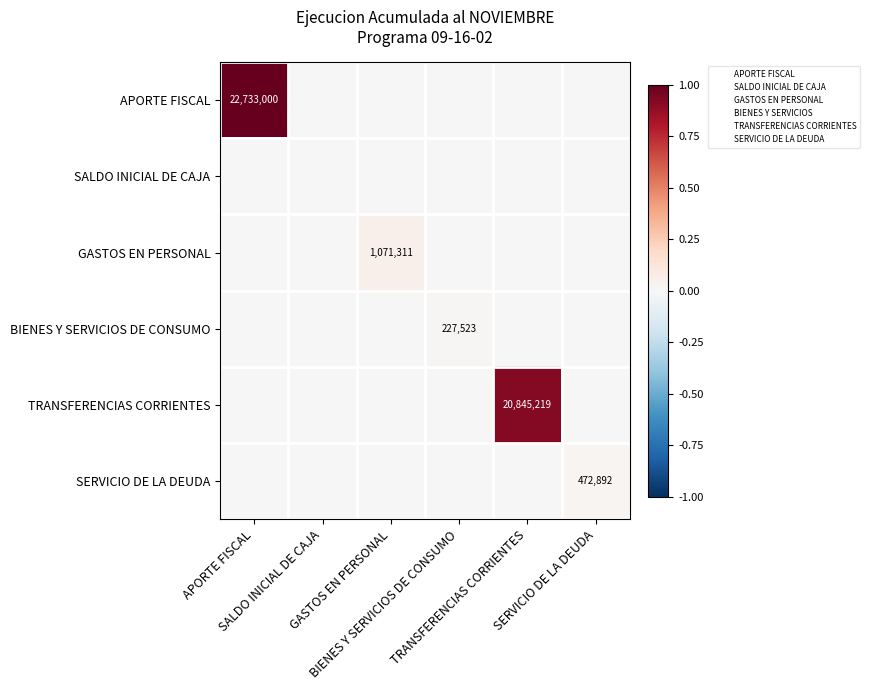

How many data points does each series have?

6